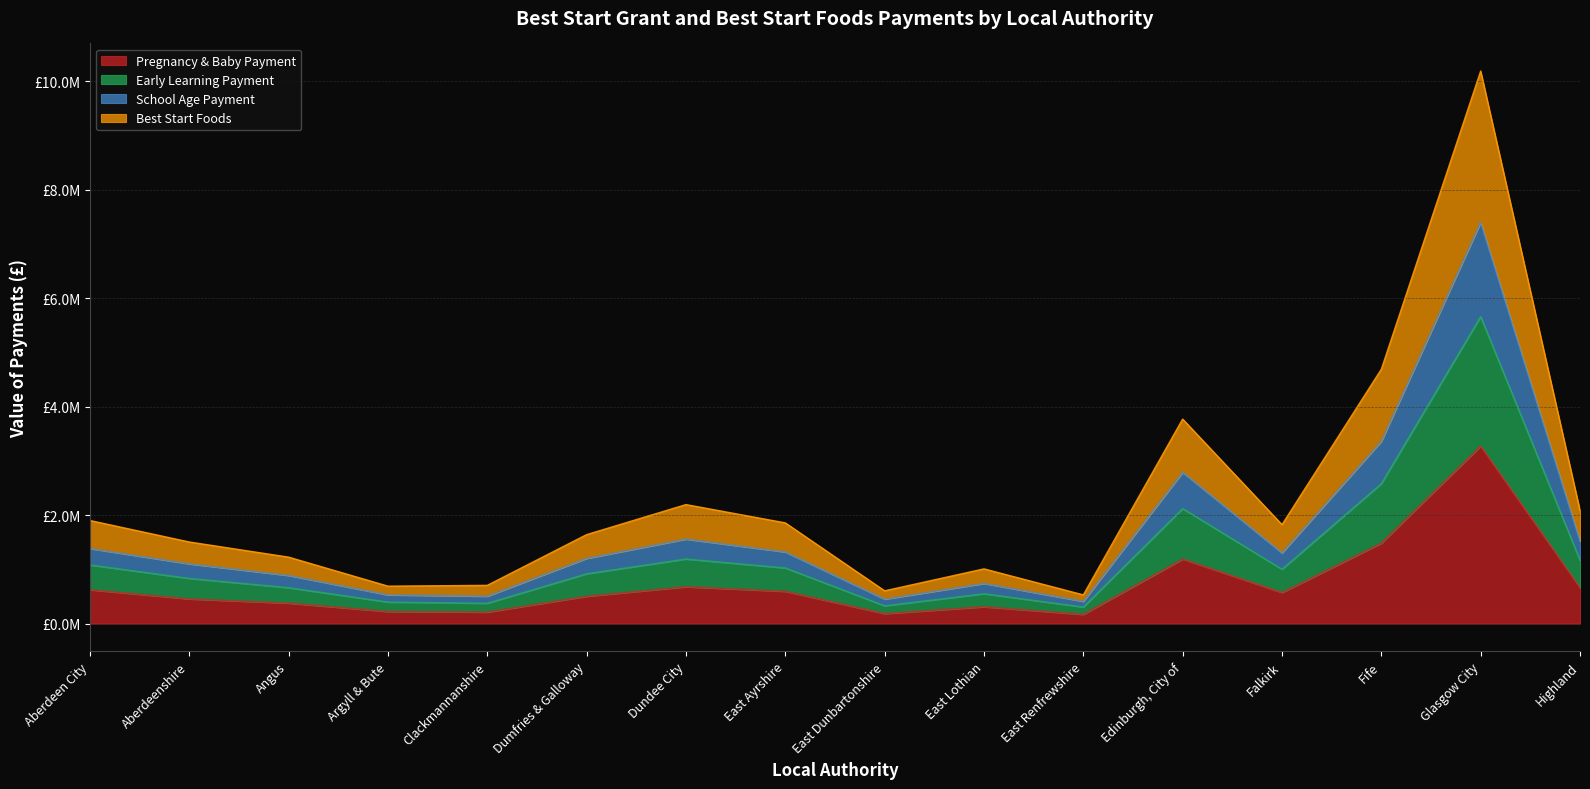

In Pregnancy & Baby Payment, how many points are lower than both neighbors (excluding endpoints)?

4